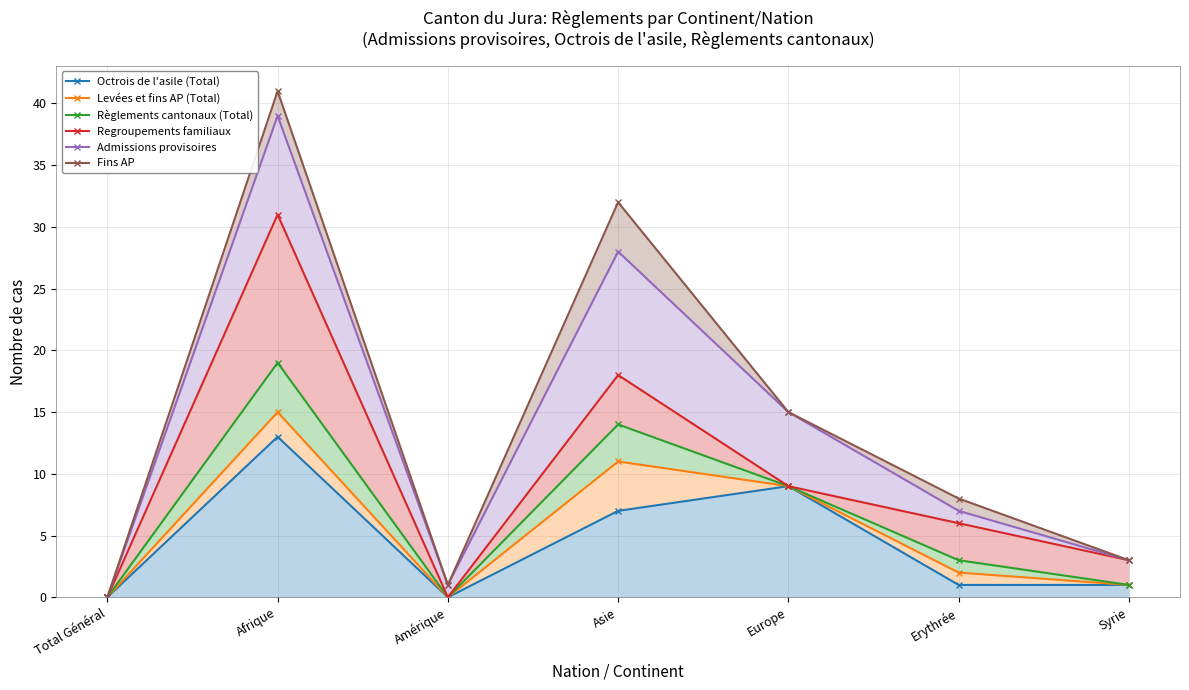

What is the label of the 4th point from the right?

Asie